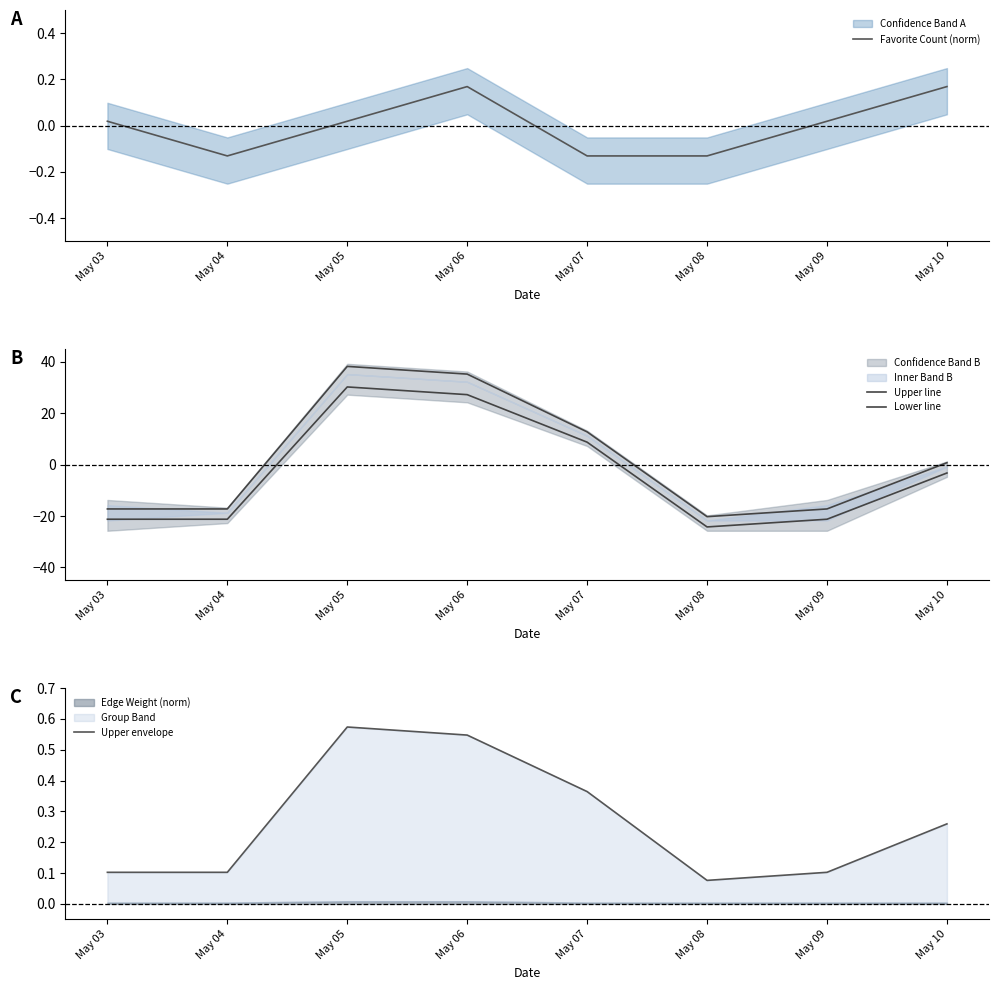

What is the value of the Lower line point at the 4th from the left?

27.2